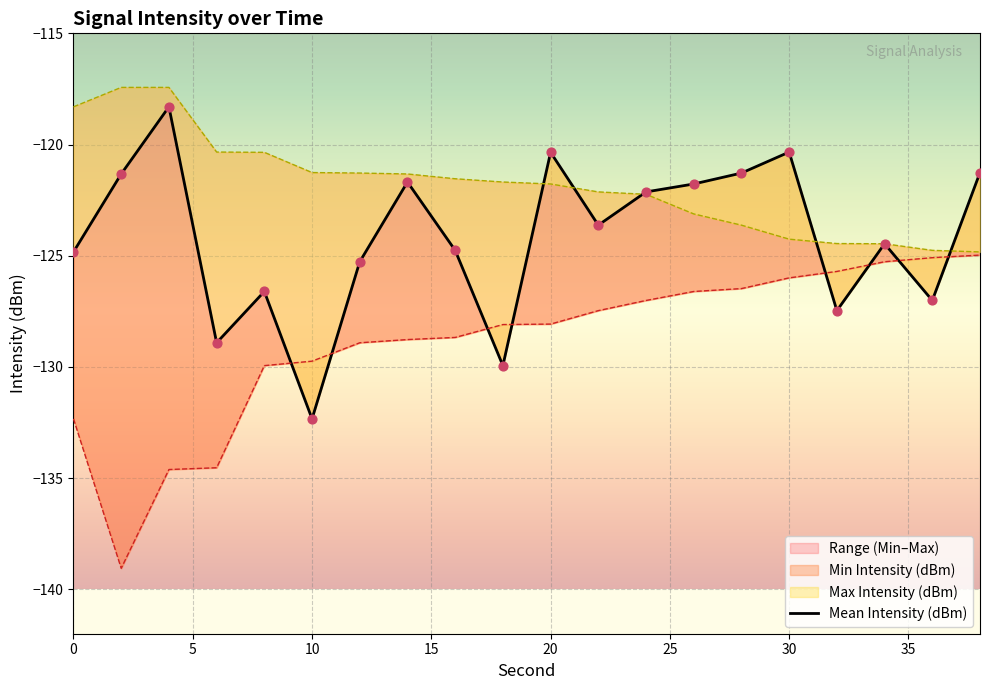

Which series has the largest Y range (max minus min)?

Min Intensity (dBm)